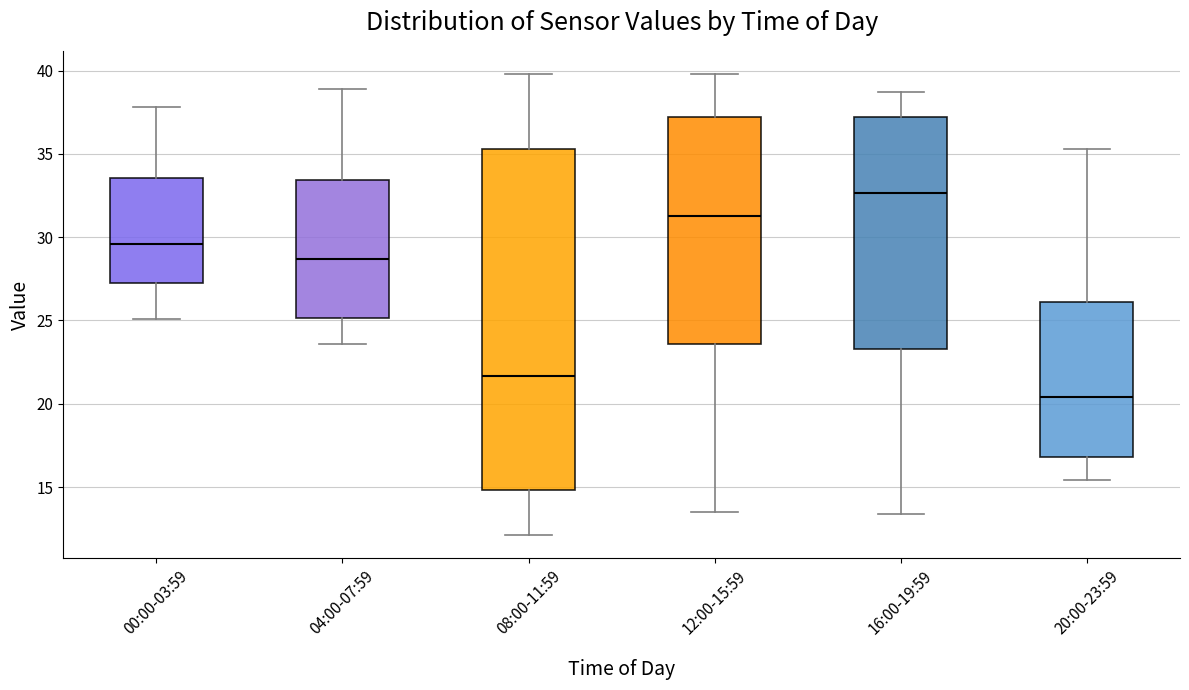

Reading left to right, read every box against the y-axis: the position of its median line, the range the box covers, and the ends of its whiskers. The values are not printed on the chart, so give them approximately, as read against the axis.

00:00-03:59: median 29.5, box 27.0 to 33.5, whiskers 25.0 to 38.0
04:00-07:59: median 28.5, box 25.0 to 33.5, whiskers 23.5 to 39.0
08:00-11:59: median 21.5, box 15.0 to 35.5, whiskers 12.0 to 40.0
12:00-15:59: median 31.5, box 23.5 to 37.0, whiskers 13.5 to 40.0
16:00-19:59: median 32.5, box 23.5 to 37.0, whiskers 13.5 to 38.5
20:00-23:59: median 20.5, box 17.0 to 26.0, whiskers 15.5 to 35.5